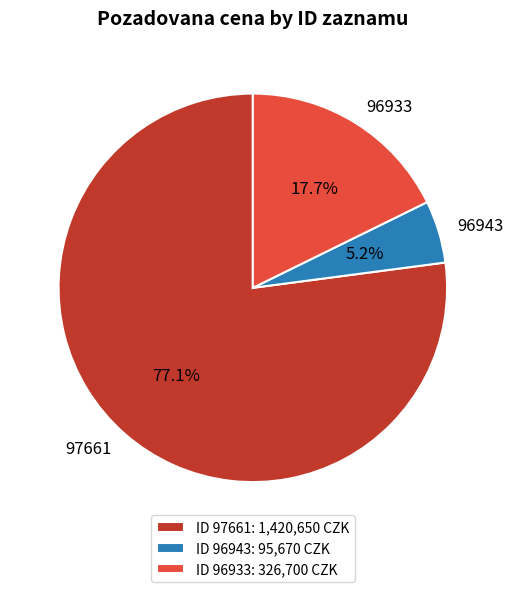

What is the largest slice in the pie chart?

97661